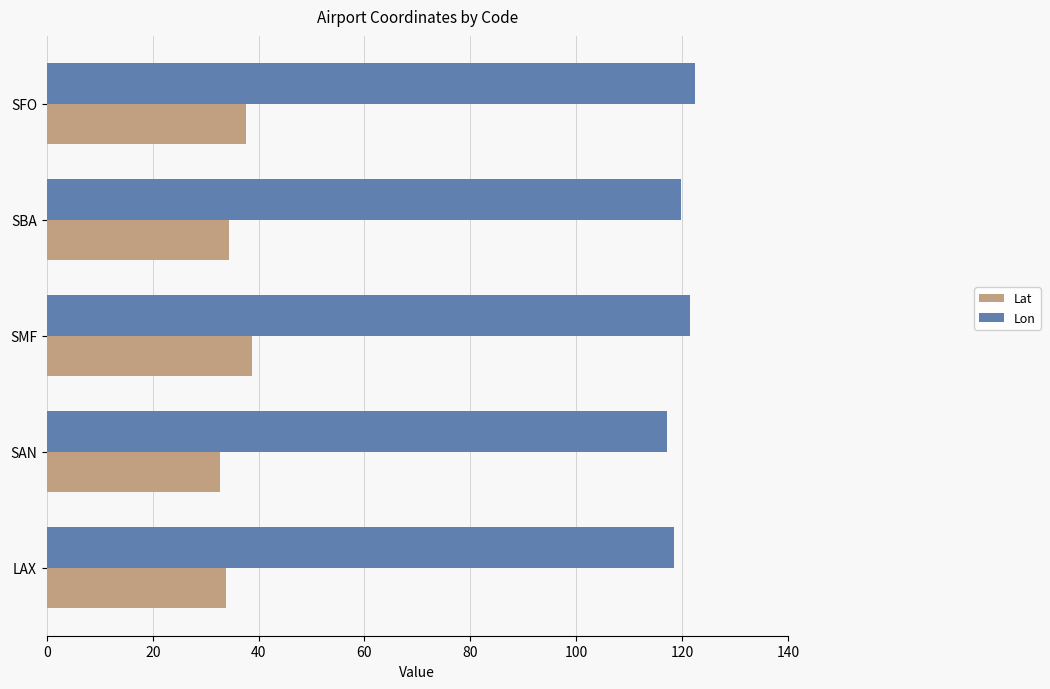

What is the greatest value displayed?

122.4